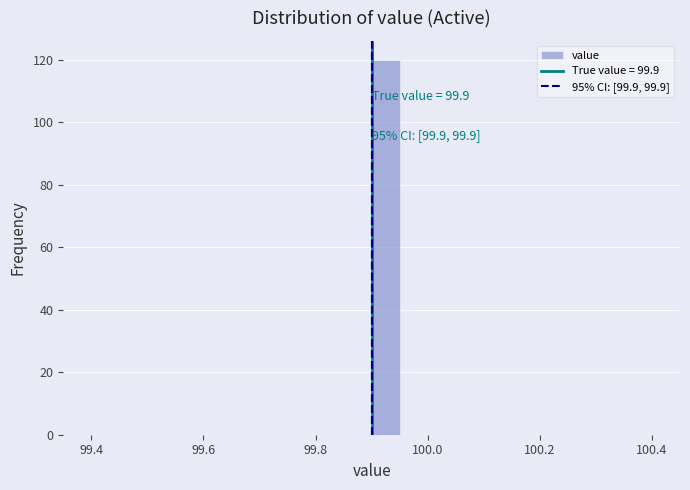

Read against the x-axis, roughly where is the centre of the tallest bar?

99.92